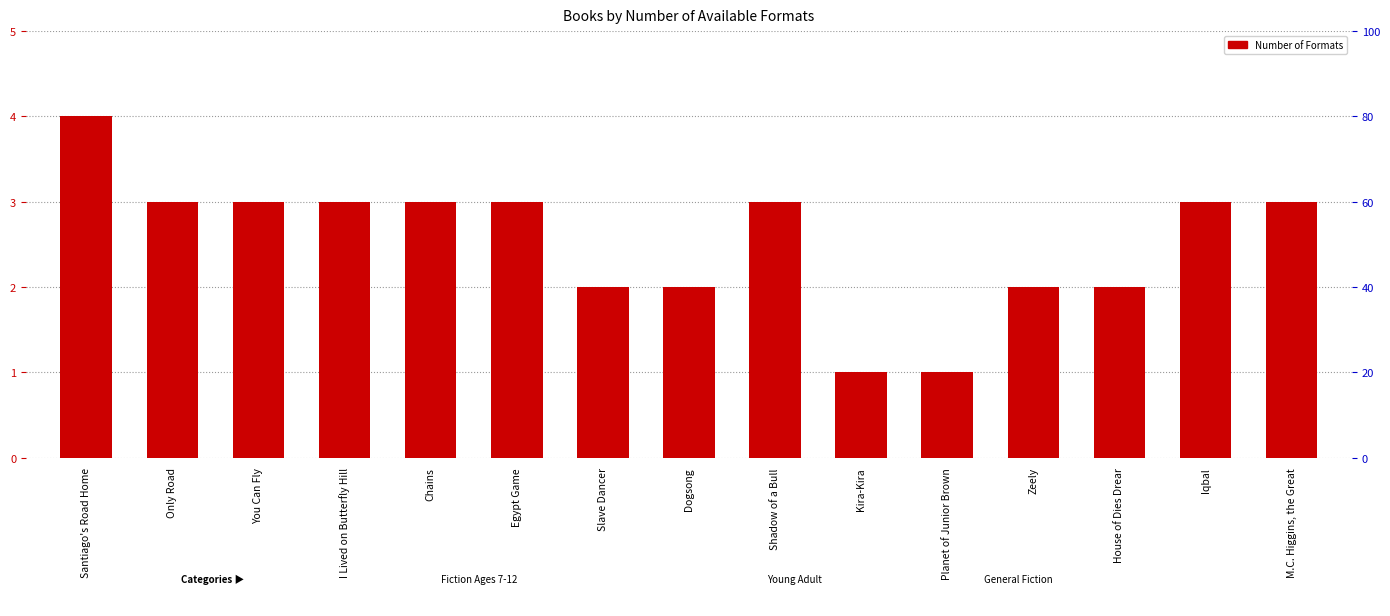

Reading right to left, what are all the values shown in this chart?

3	3	2	2	1	1	3	2	2	3	3	3	3	3	4